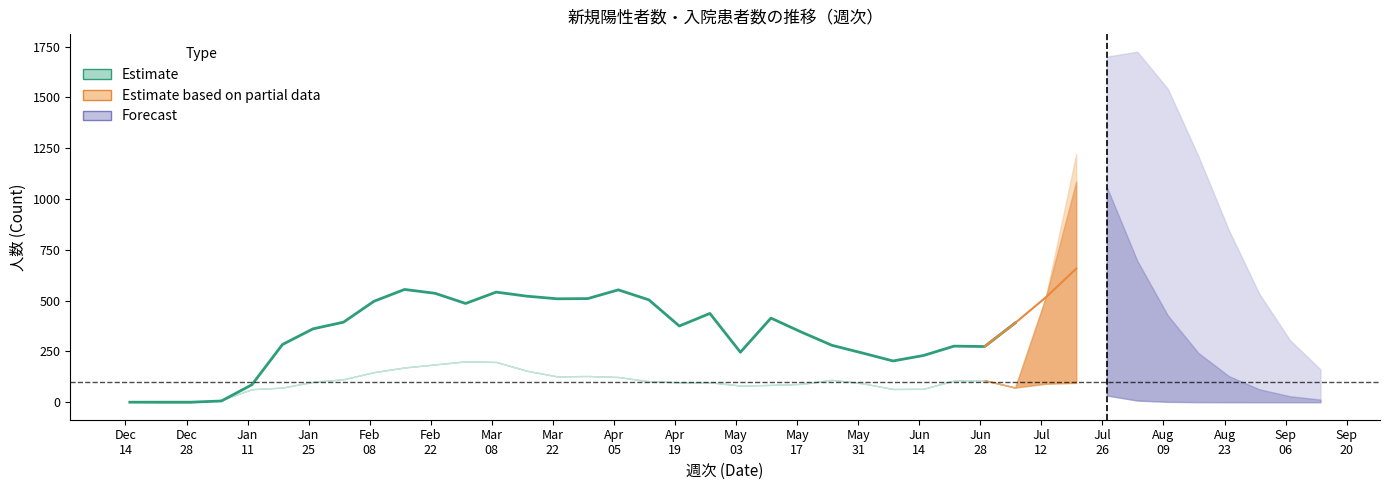

What is the greatest value displayed?

555